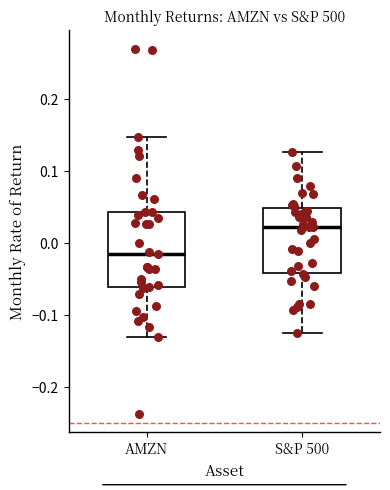

Reading left to right, transcribe this box plot: for each box, give where its median line is, the range the box spans, and where its two whiskers end, as read against the y-axis. The values are not printed on the chart, so give them approximately, as read against the axis.

AMZN: median -0.02, box -0.06 to 0.04, whiskers -0.13 to 0.15
S&P 500: median 0.02, box -0.04 to 0.05, whiskers -0.13 to 0.13